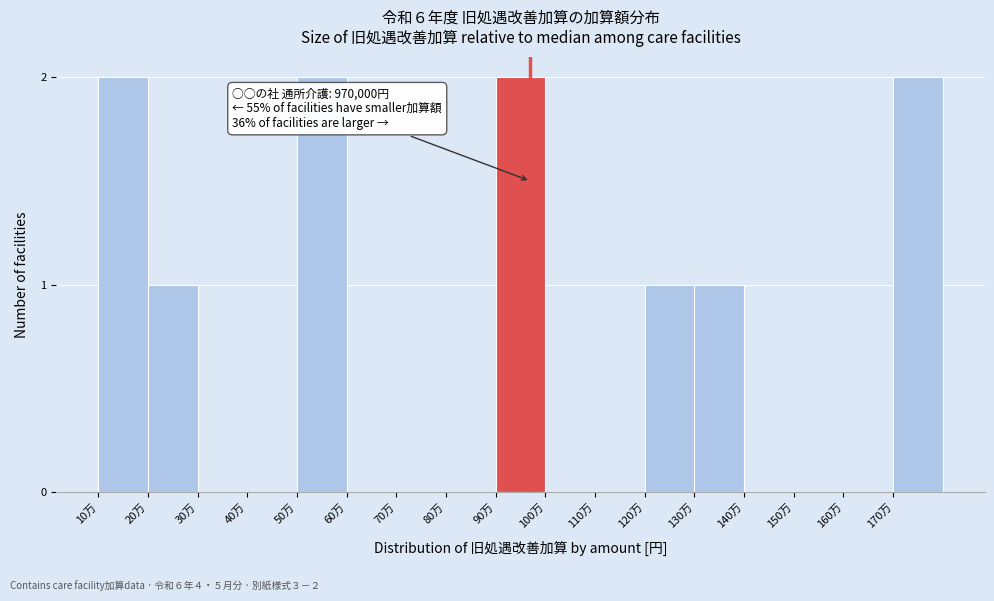

Reading left to right, transcribe all the data shown in this chart.

10万=2	20万=1	30万=0	40万=0	50万=2	60万=0	70万=0	80万=0	90万=2	100万=0	110万=0	120万=1	130万=1	140万=0	150万=0	160万=0	170万=2